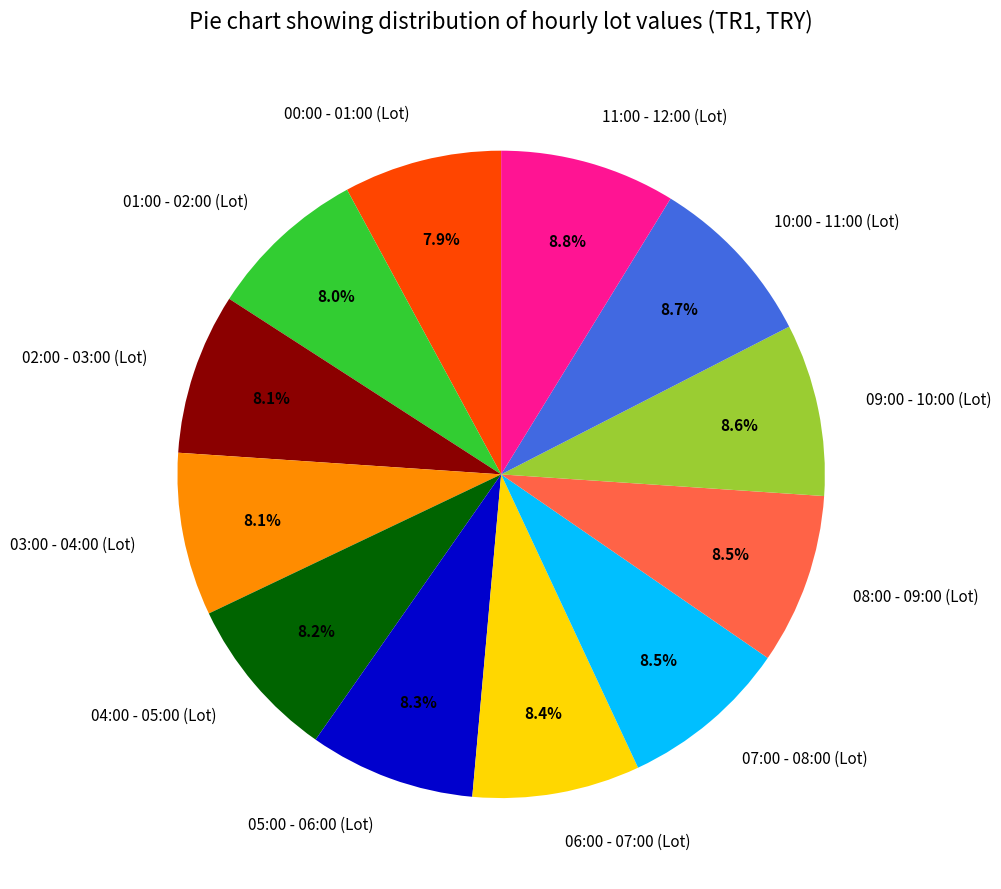

What is the ratio of the value at 04:00 - 05:00 (Lot) to the value at 05:00 - 06:00 (Lot)?

1.0